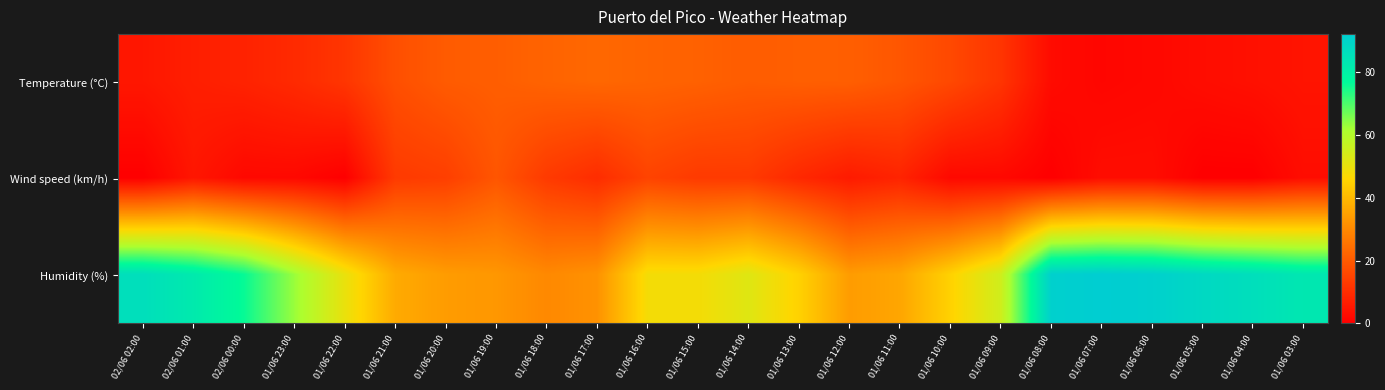

Which label corresponds to the largest value in the chart?

01/06 07:00